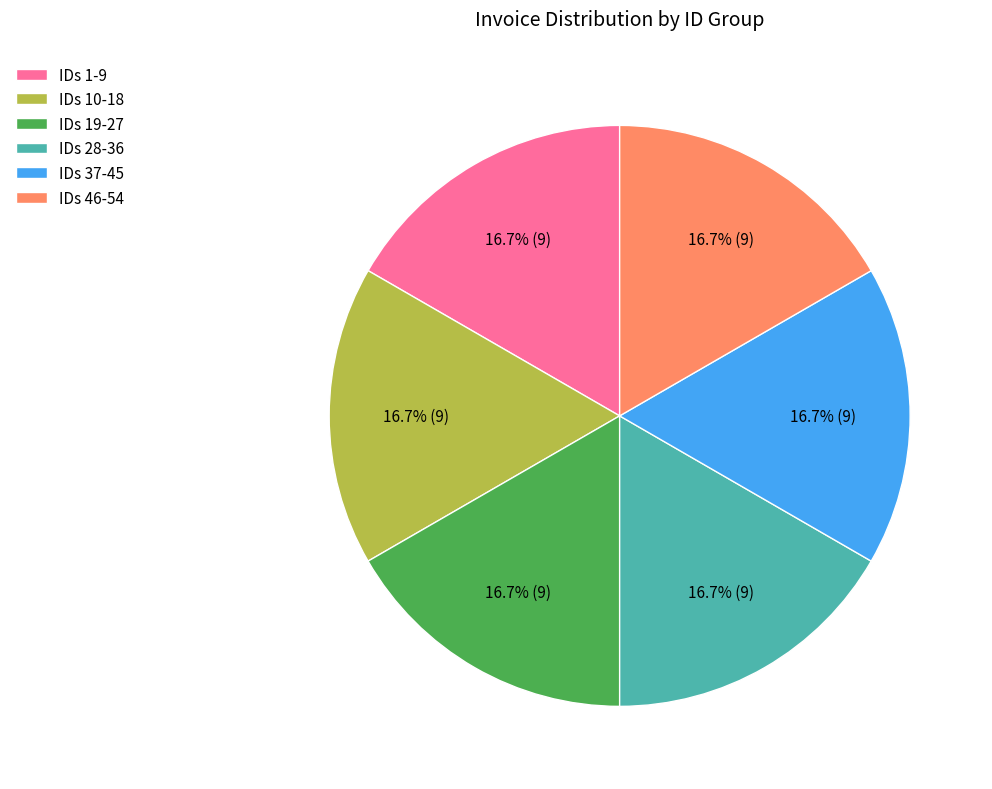

Do IDs 1-9 and IDs 28-36 together represent more than half of the pie?

No